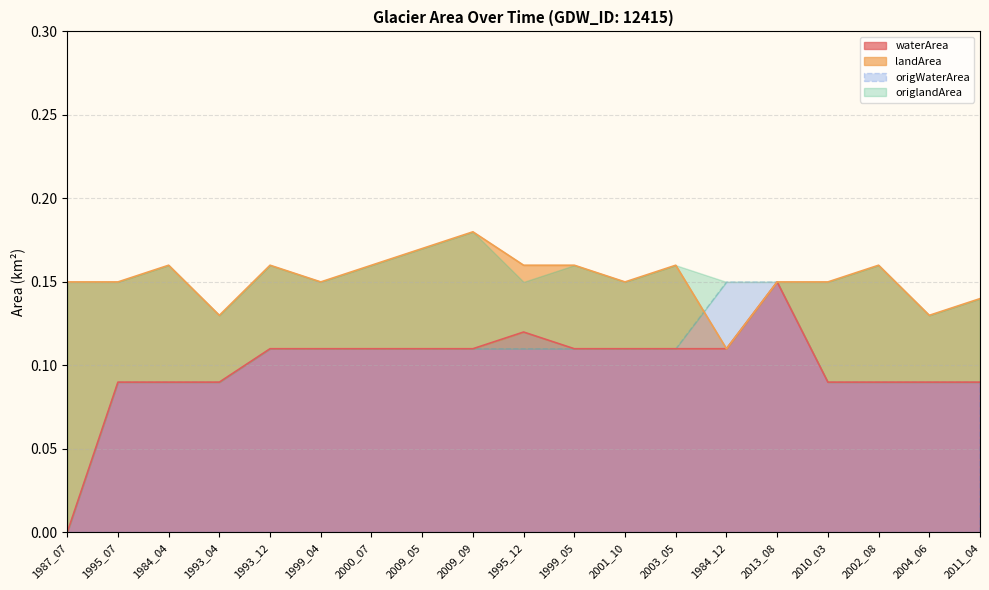

The value of waterArea at 2000_07 is 0.2. True or false?

False